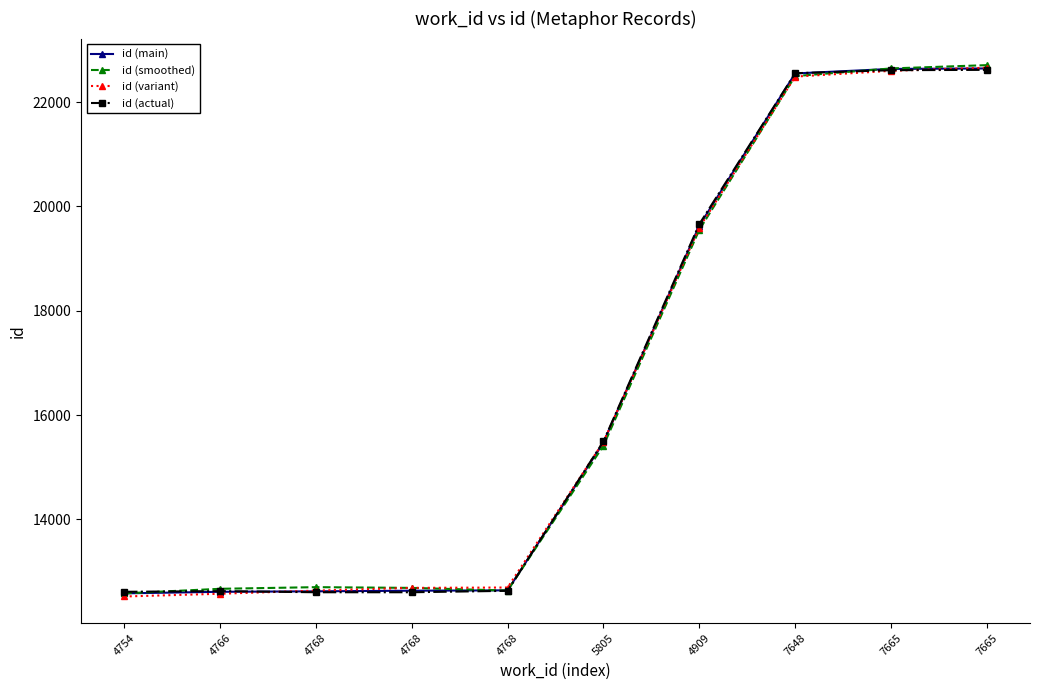

Does the chart have visible grid lines?

No